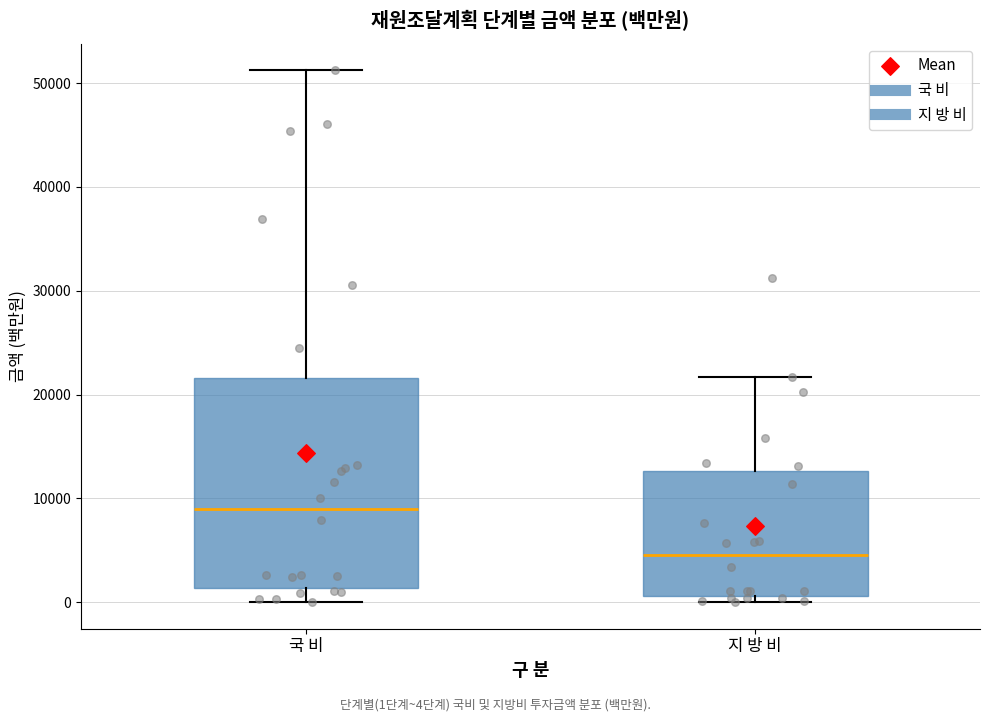

Comparing the boxes themselves (not the whiskers), which one is the tallest?

국 비